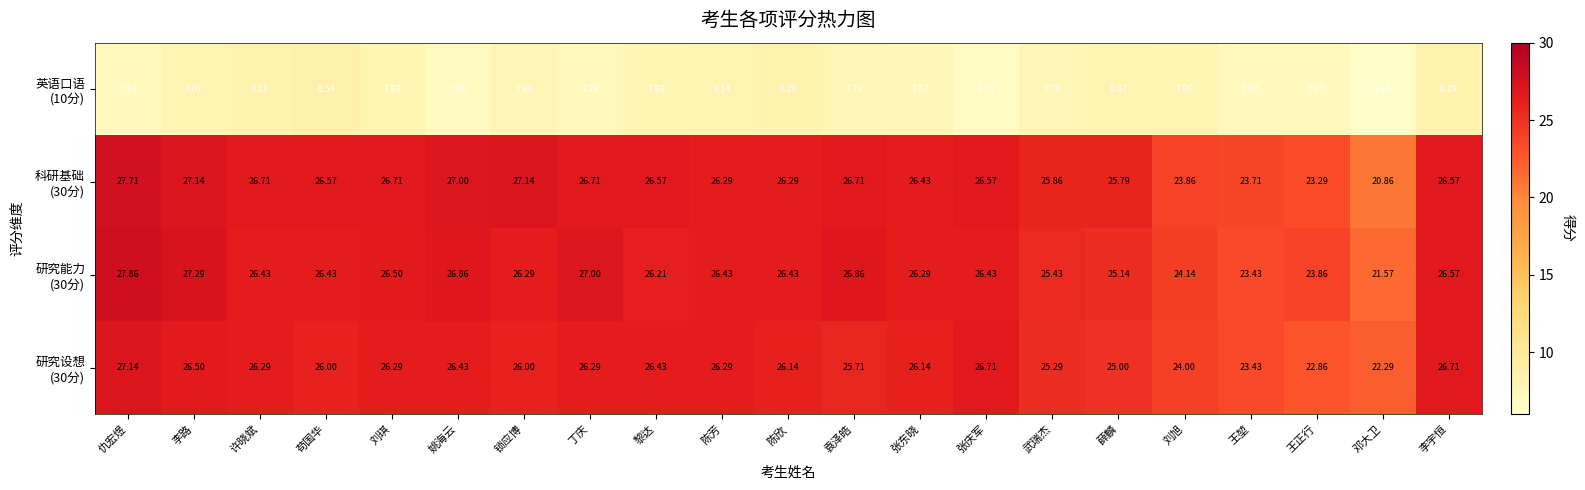

At which category does the chart reach its minimum across all series?

邓大卫